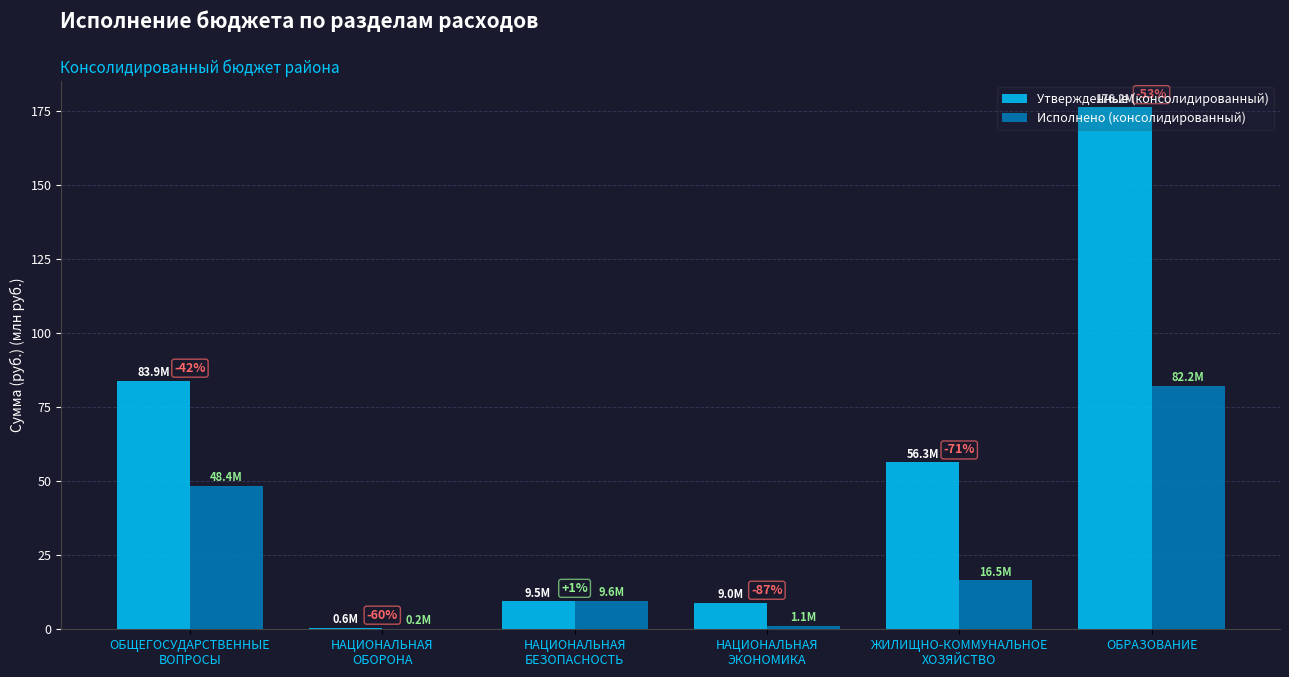

What is the smallest value displayed?

0.2